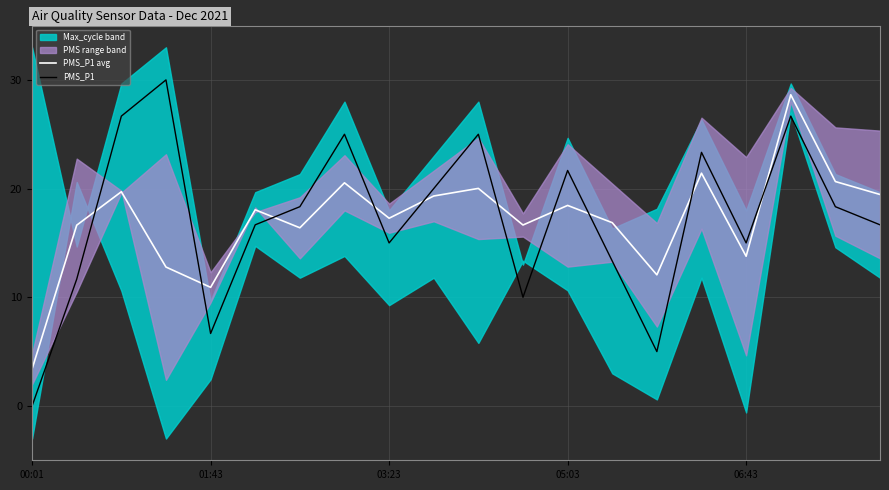

The value of PMS_P1 at 01:43 is 10.4. True or false?

False